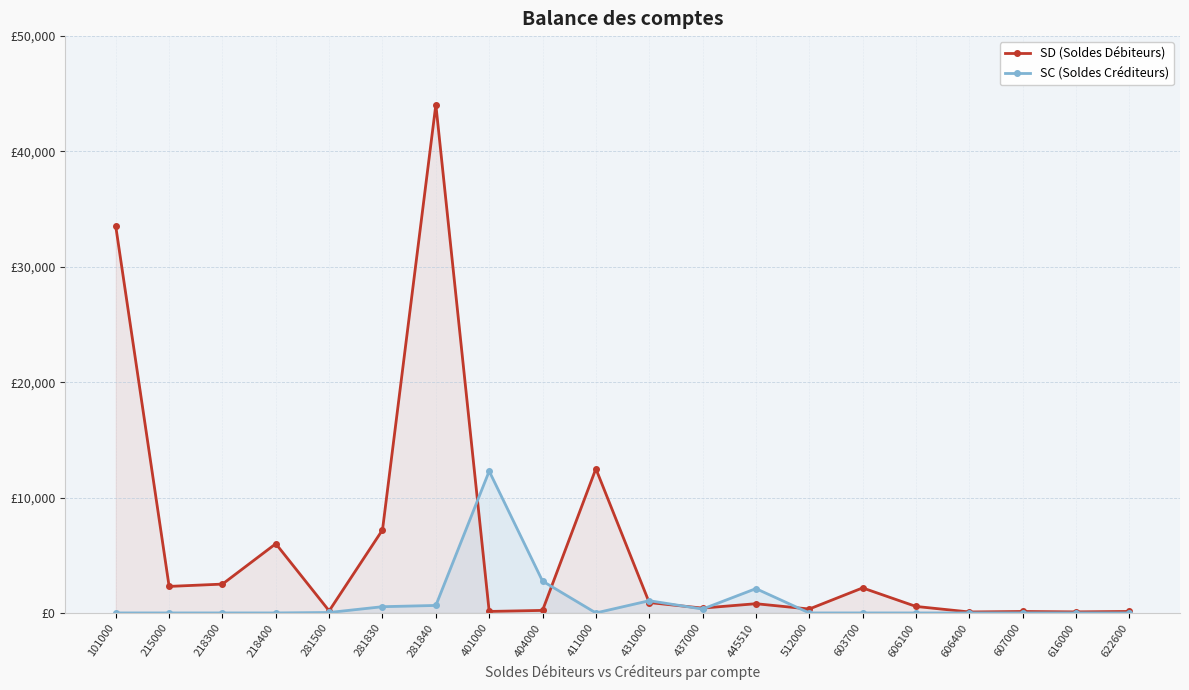

Which category has the lowest value in the SC (Soldes Créditeurs) series?

101000